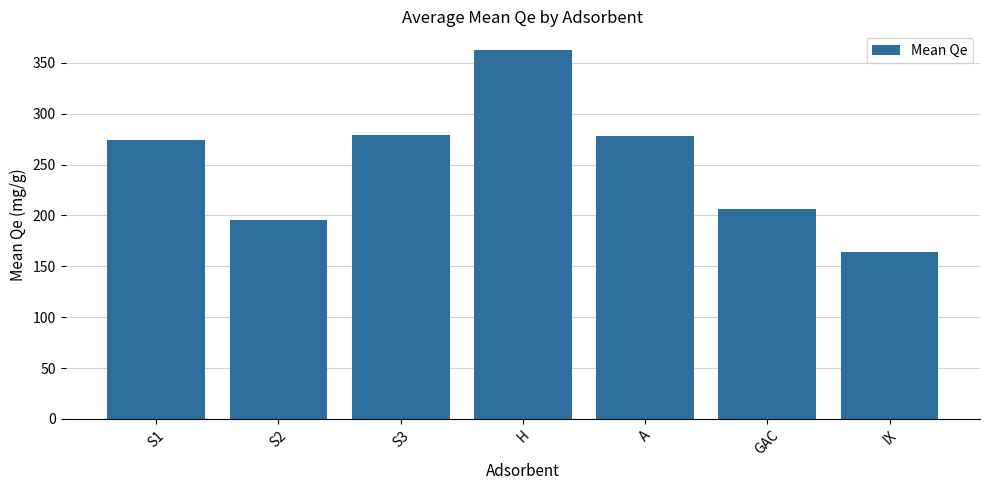

The value at A is 411.5. True or false?

False